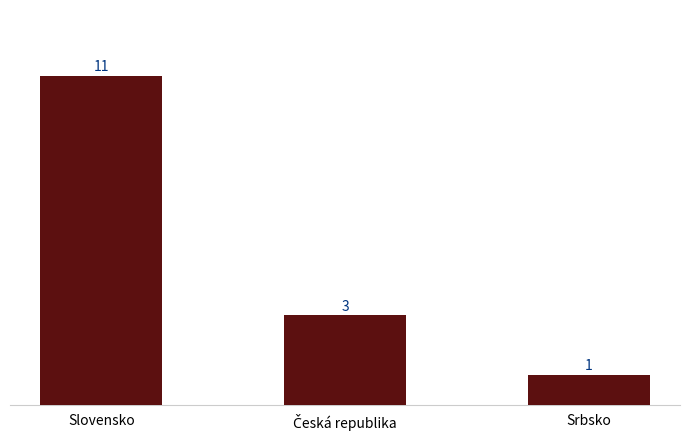

At which label does the data first exceed 3?

Slovensko